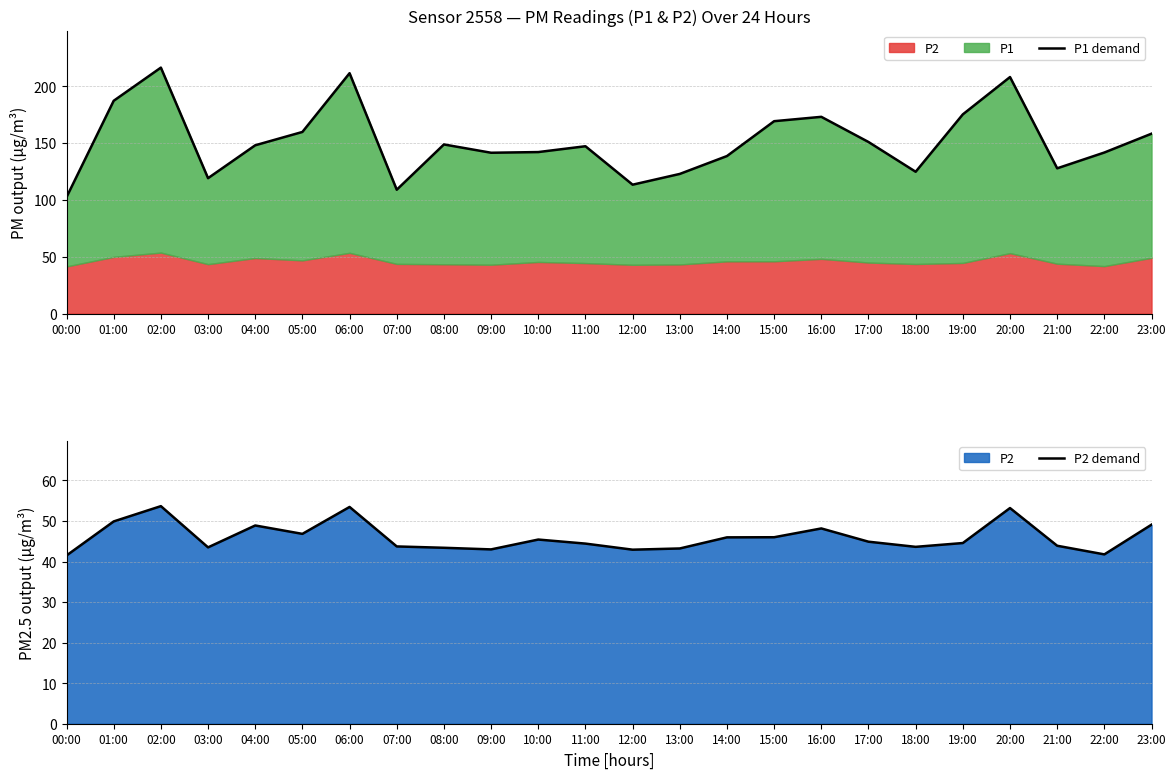

Does the chart have visible grid lines?

Yes